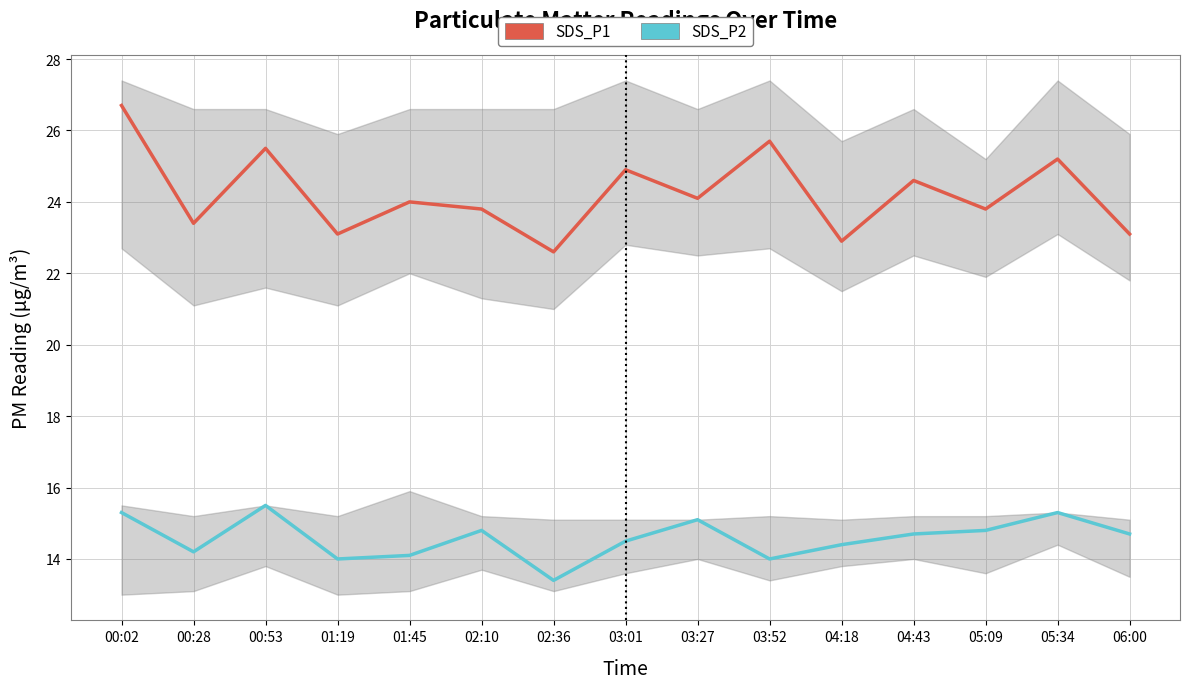

True or false: SDS_P1 and SDS_P2 intersect in this chart.

False